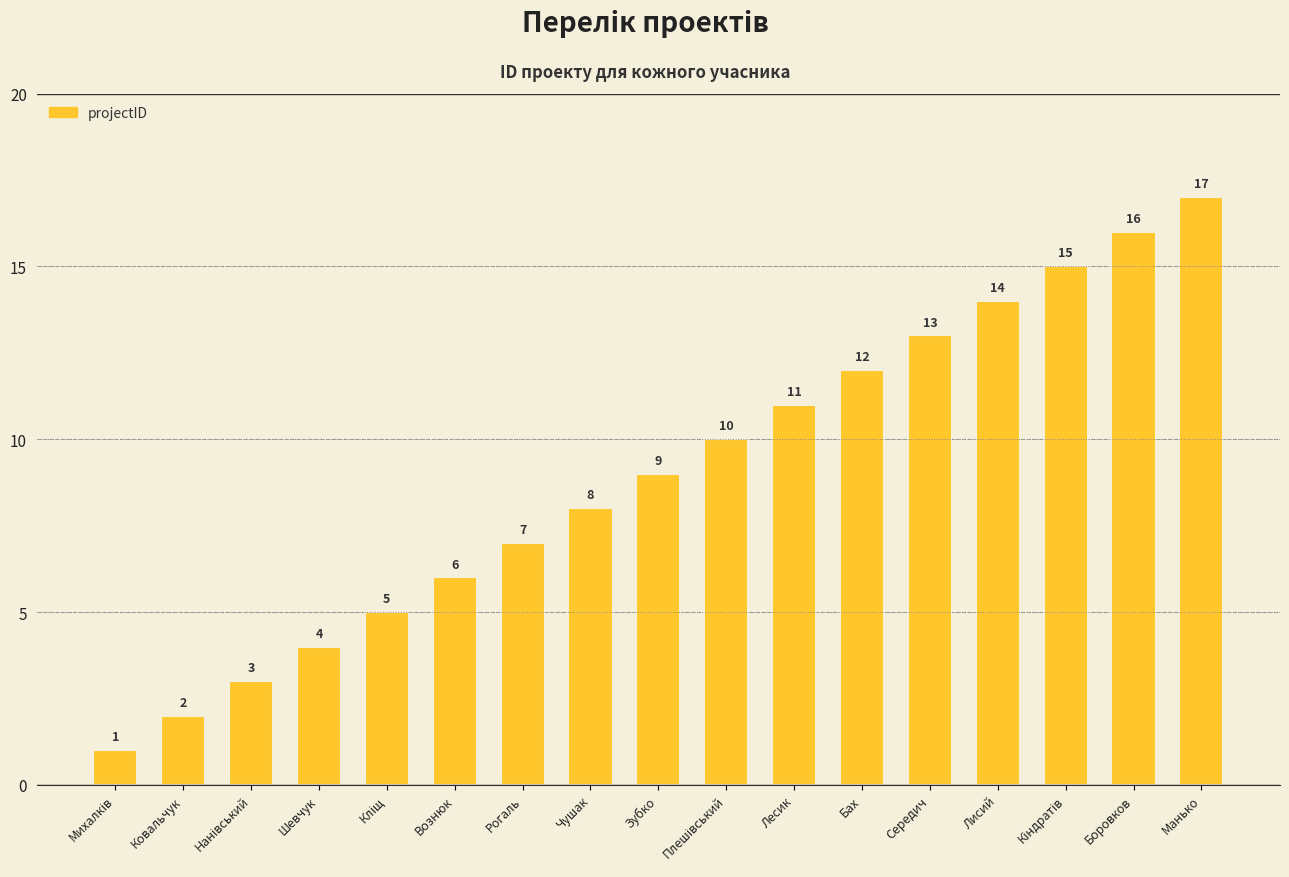

What is the label of the 1st bar from the right?

Манько